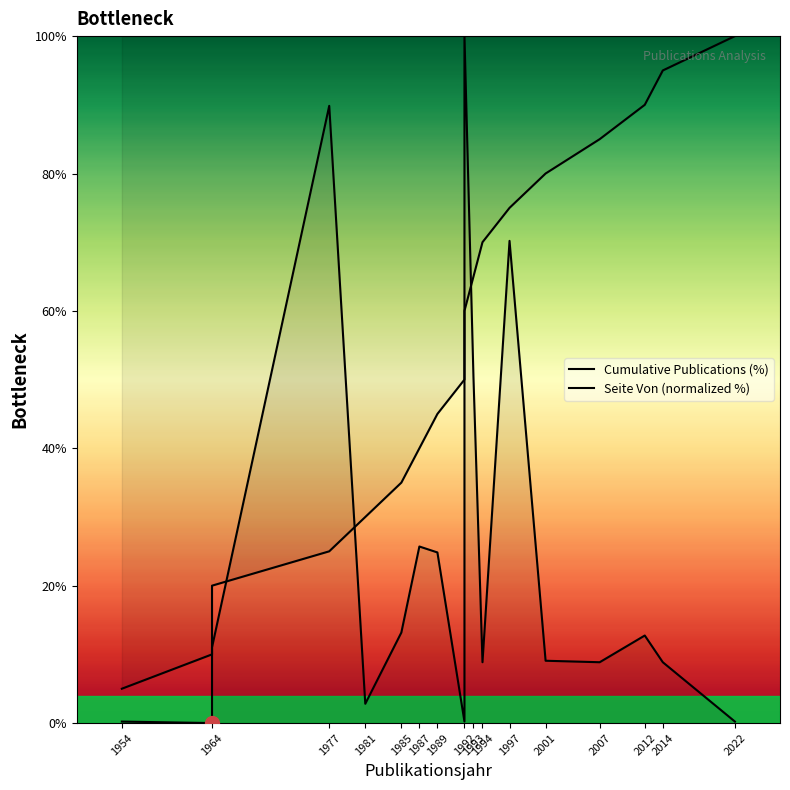

How many interior local valleys does the Seite Von (normalized %) series have?

5